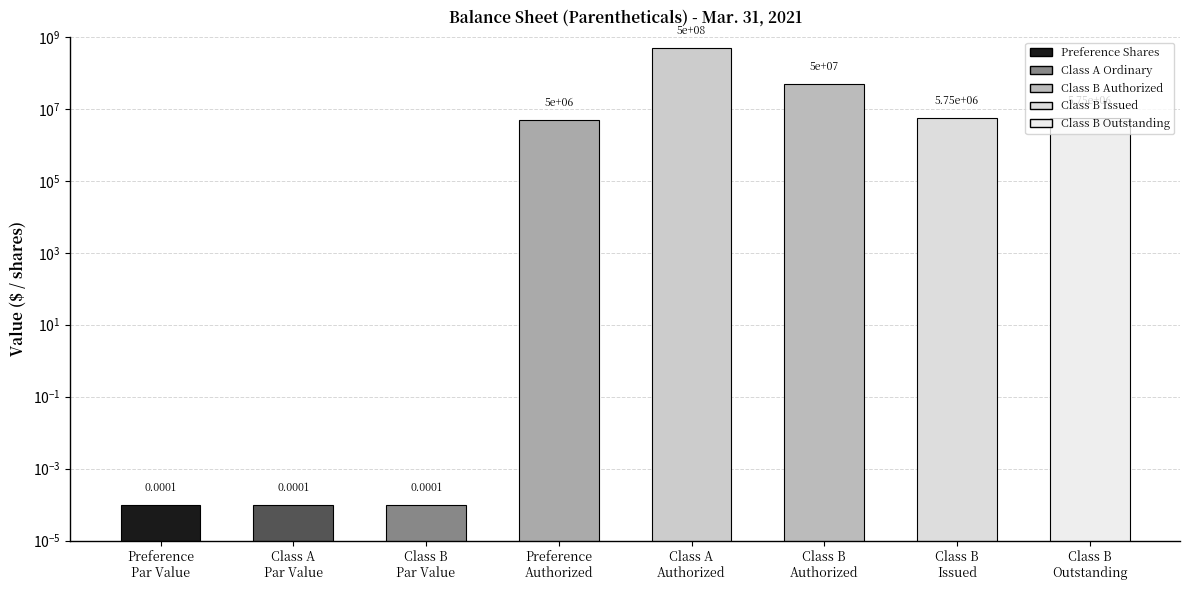

How many distinct data groups are displayed?

1